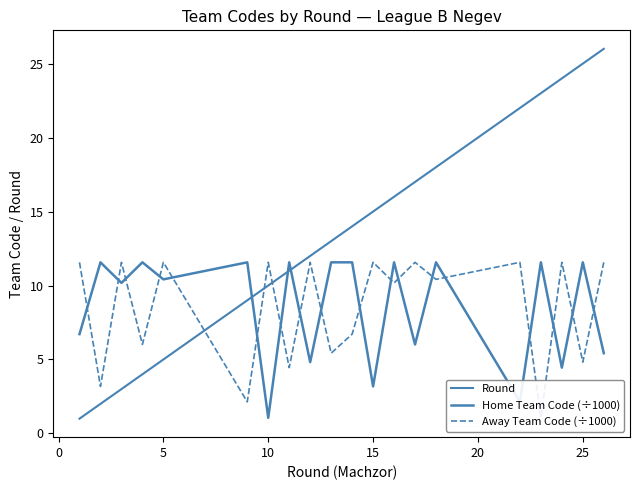

Count the number of data series in this chart.

3